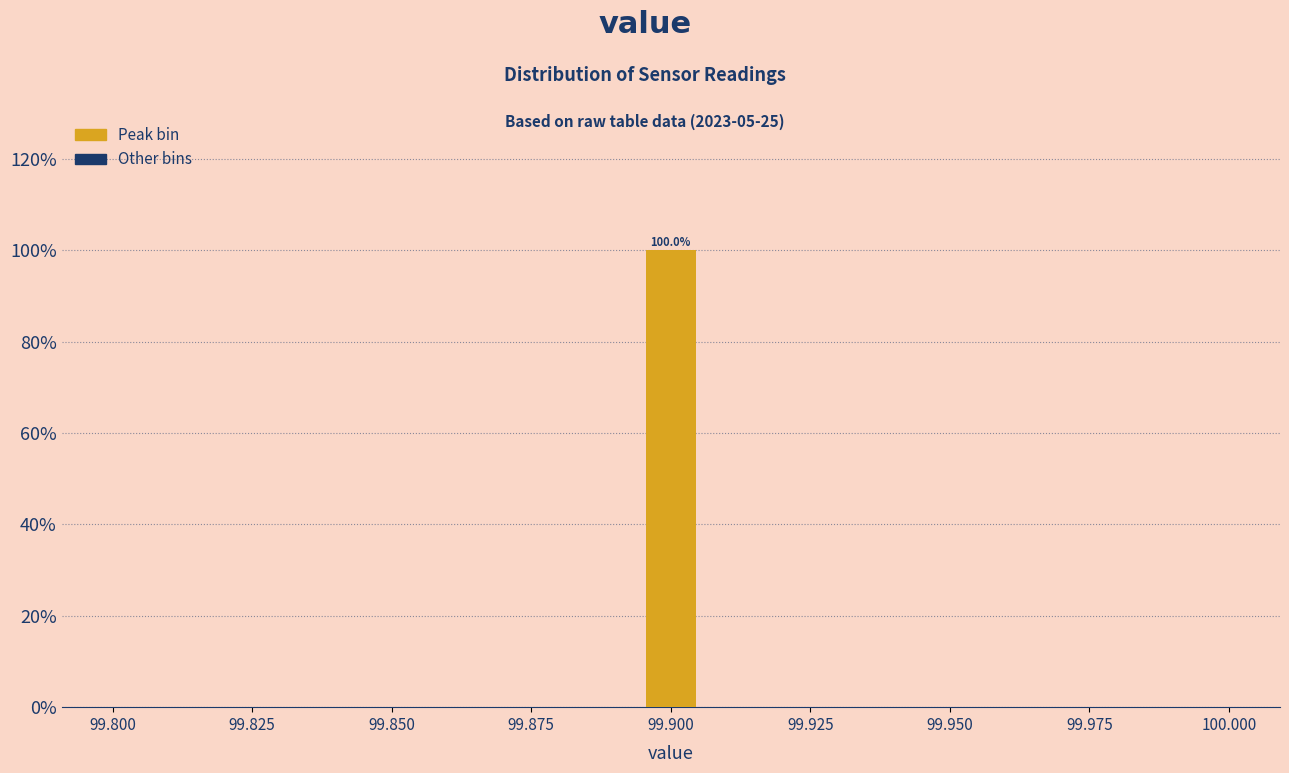

Read against the x-axis, roughly where is the centre of the tallest bar?

99.900